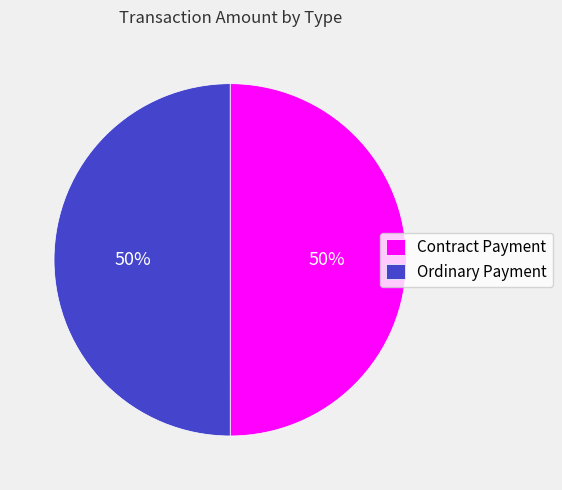

Is it true that Contract Payment is 50% of the pie?

True